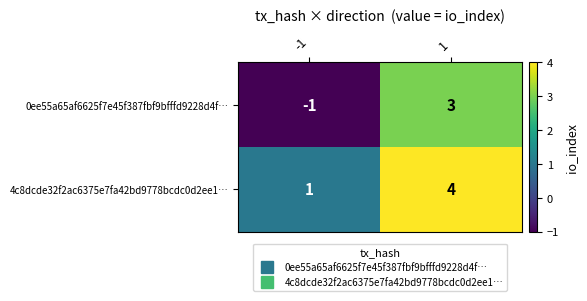

Is it true that 0ee55a65af6625f7e45f387fbf9bfffd9228d4f… equals -1 at -1?

True